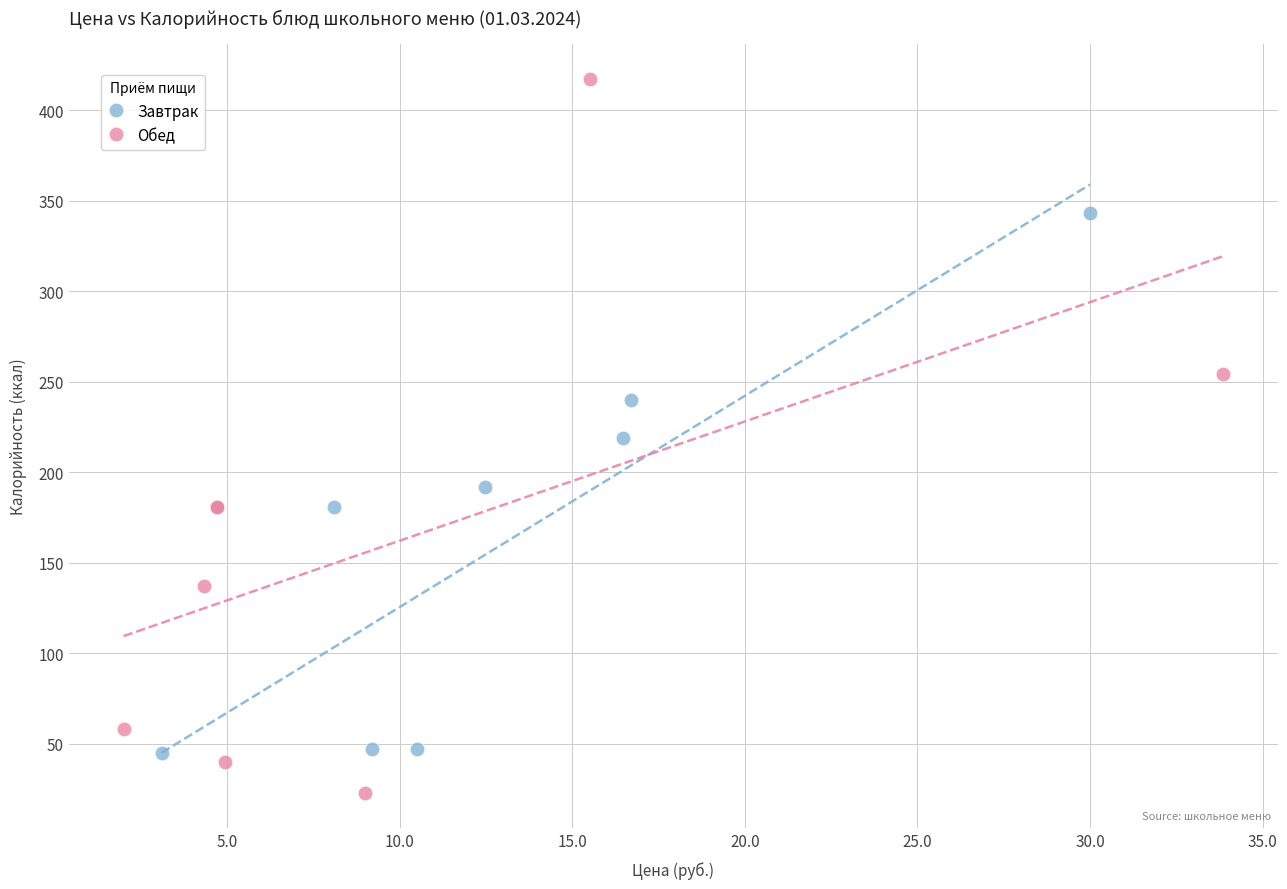

Which series contains the highest Y value?

Обед